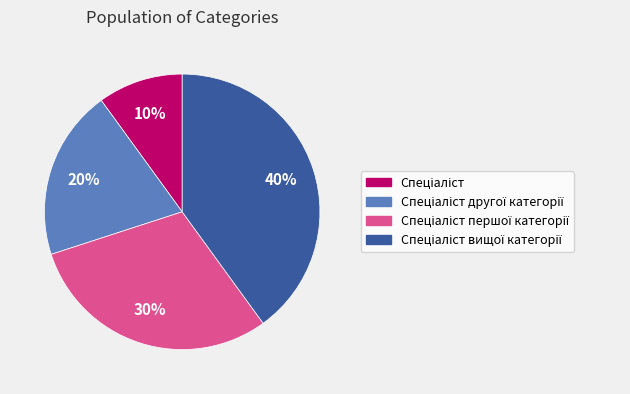

Is there any slice that represents more than half of the pie?

No